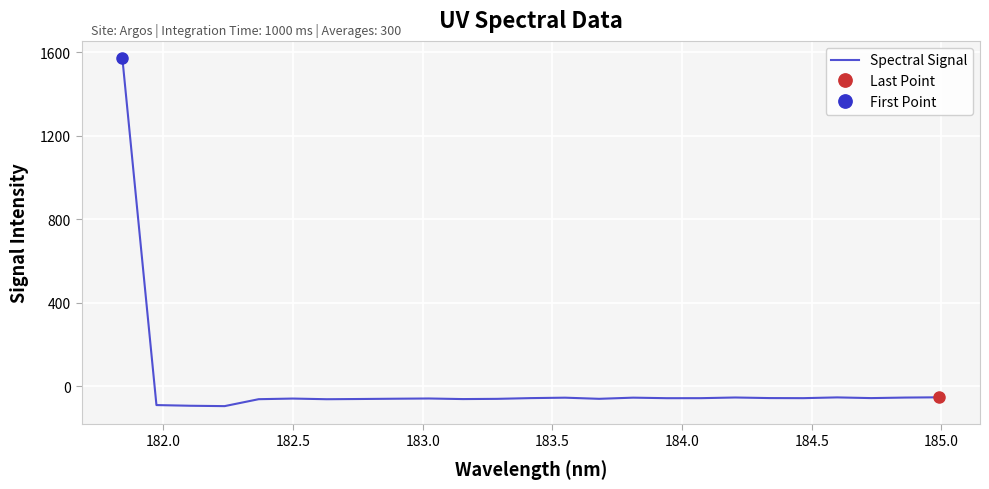

What is the maximum value for Spectral Signal?

1571.1